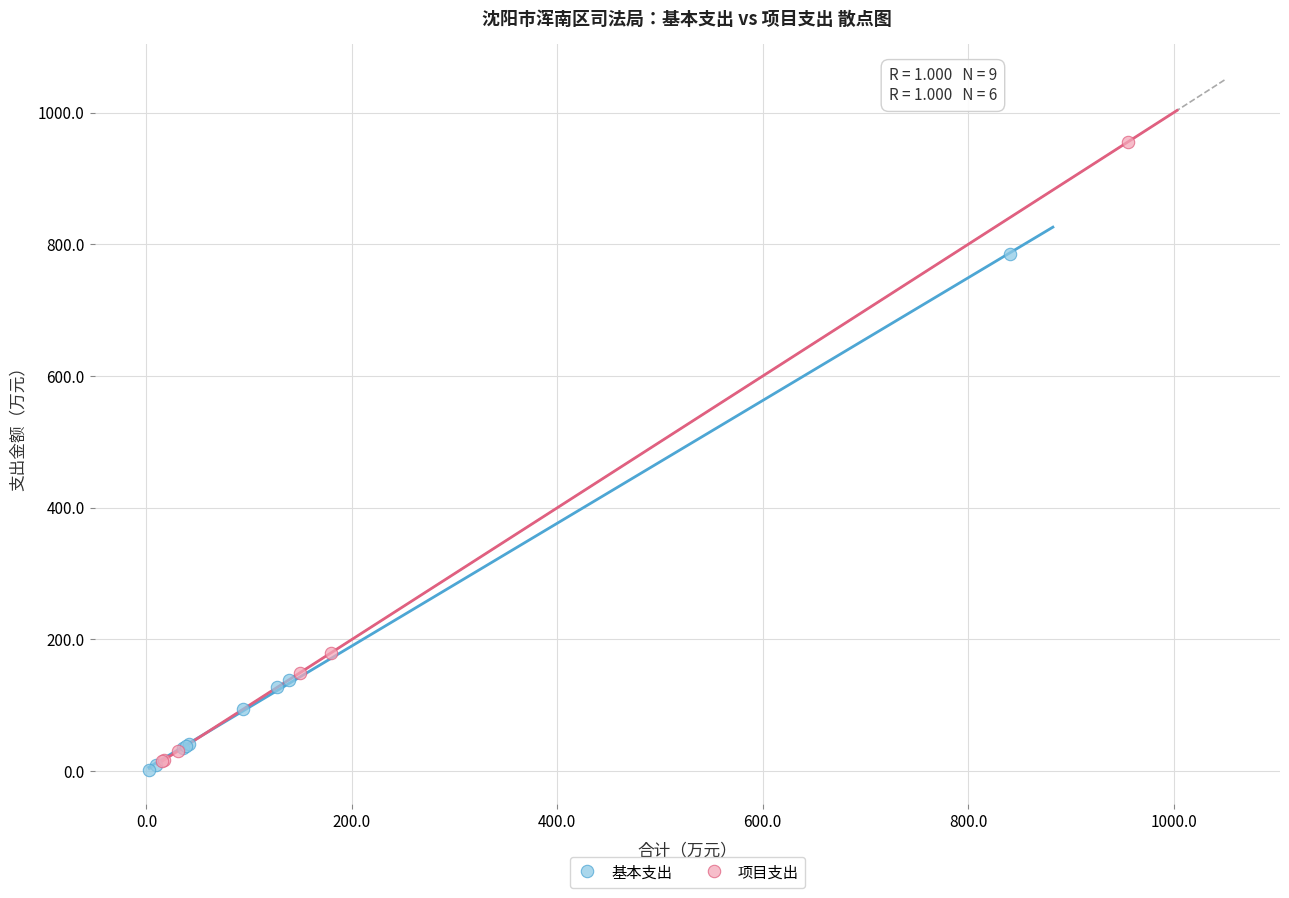

Which series contains the lowest Y value?

基本支出